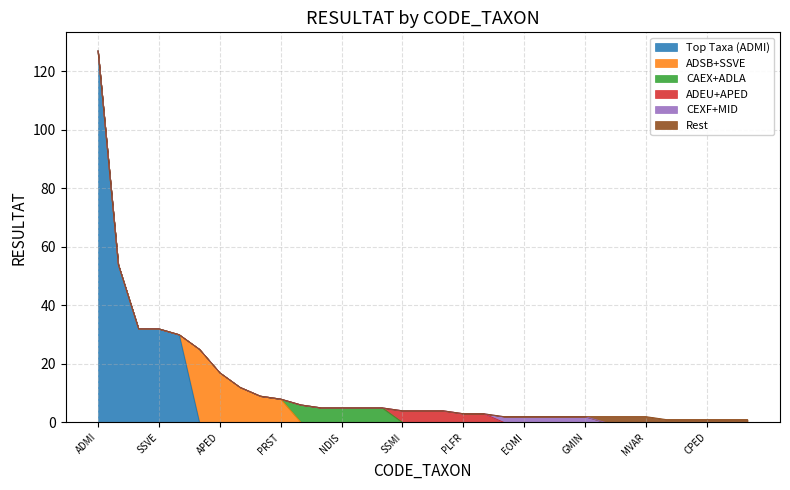

True or false: the data has more than 1 interior local peaks.

False